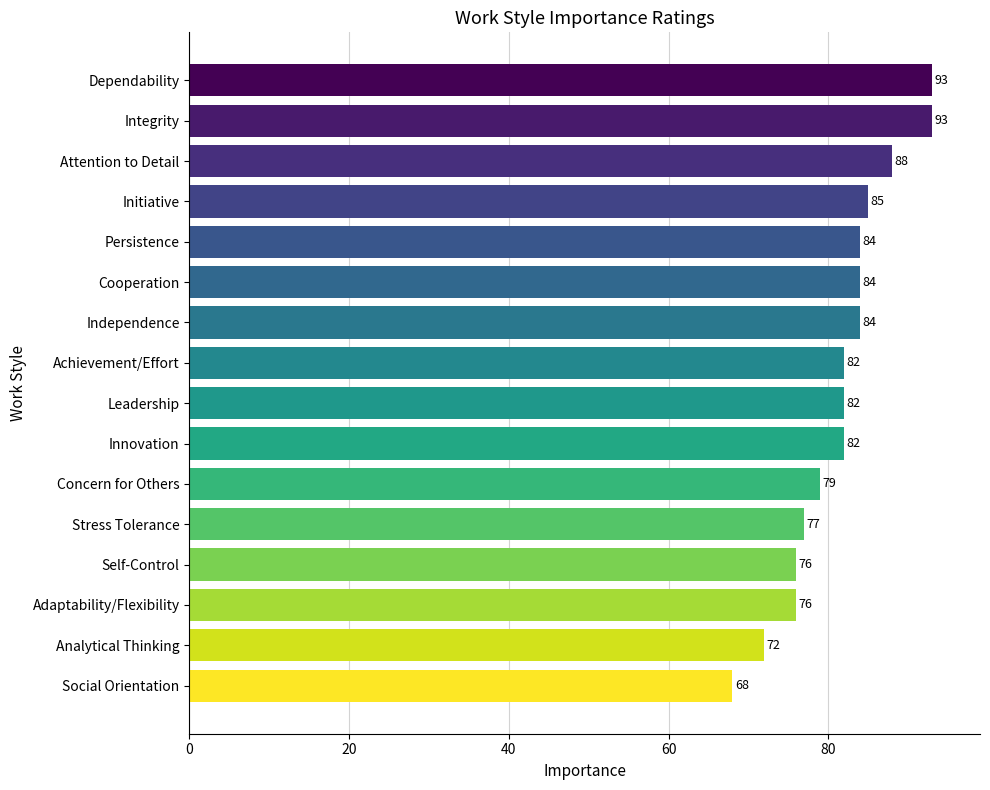

Does the chart contain any negative values?

No